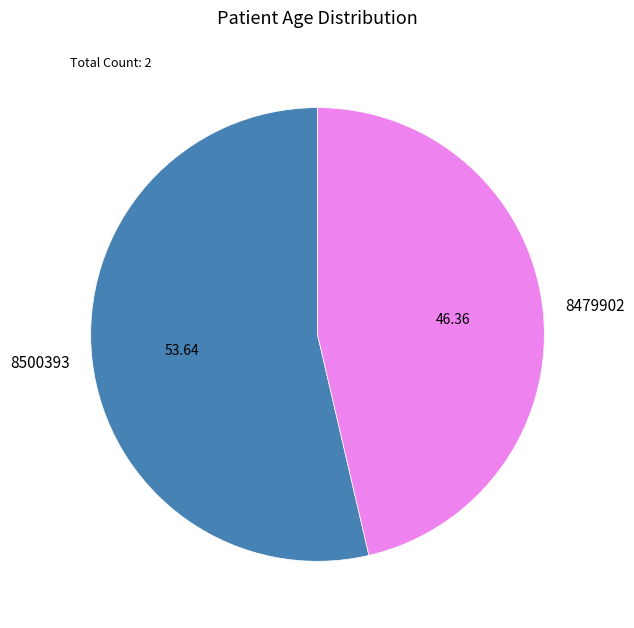

Is it true that 8479902 is 33% of the pie?

False